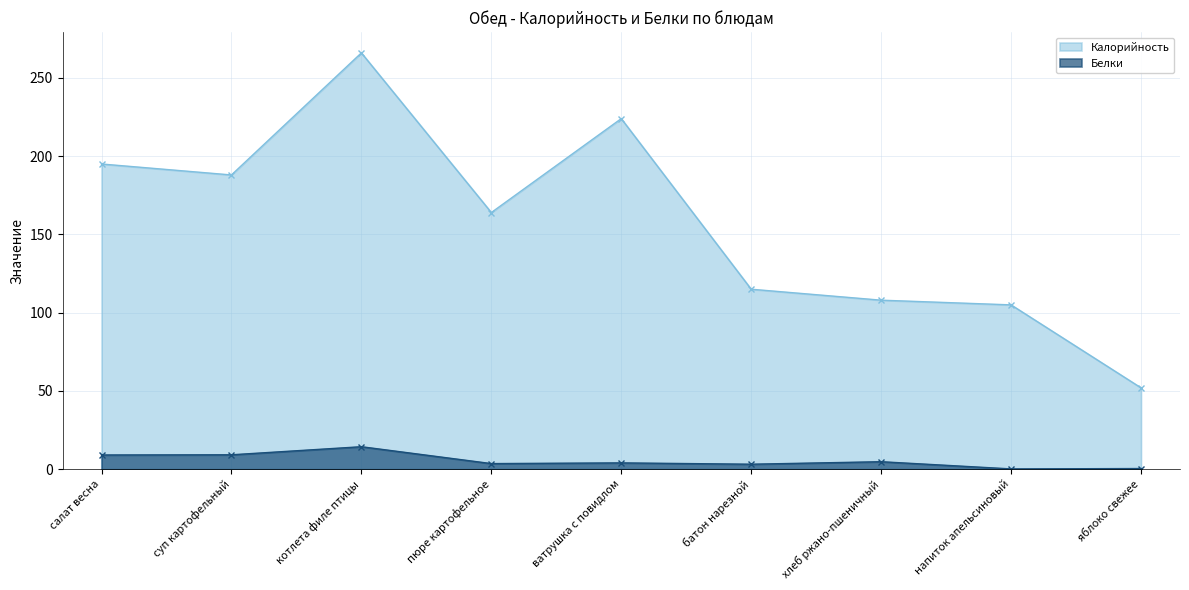

Where is the first local maximum for Калорийность?

котлета филе птицы